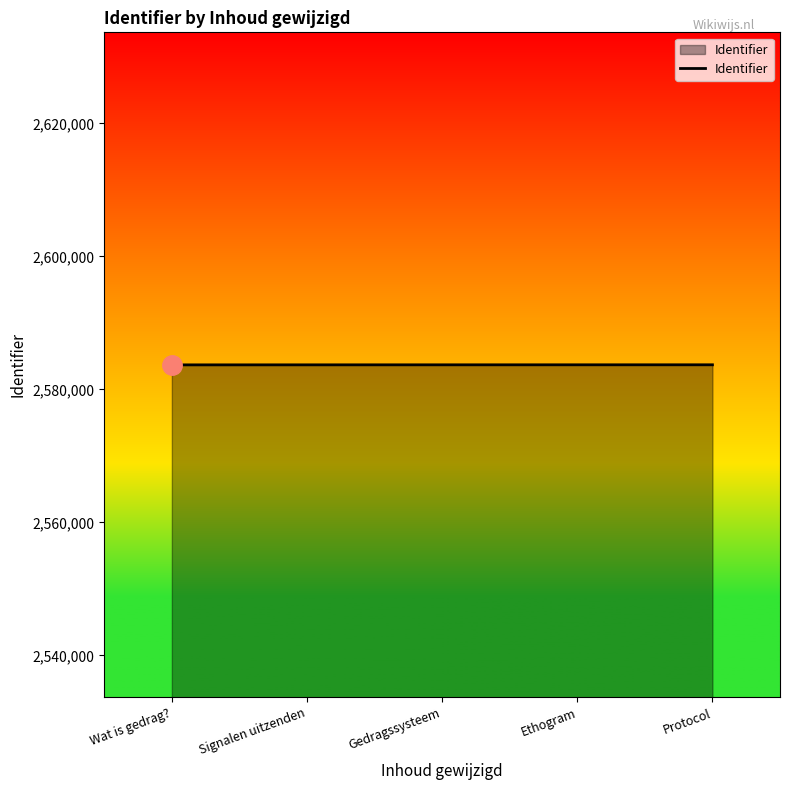

True or false: there are more than 2 points higher than both neighbors.

False